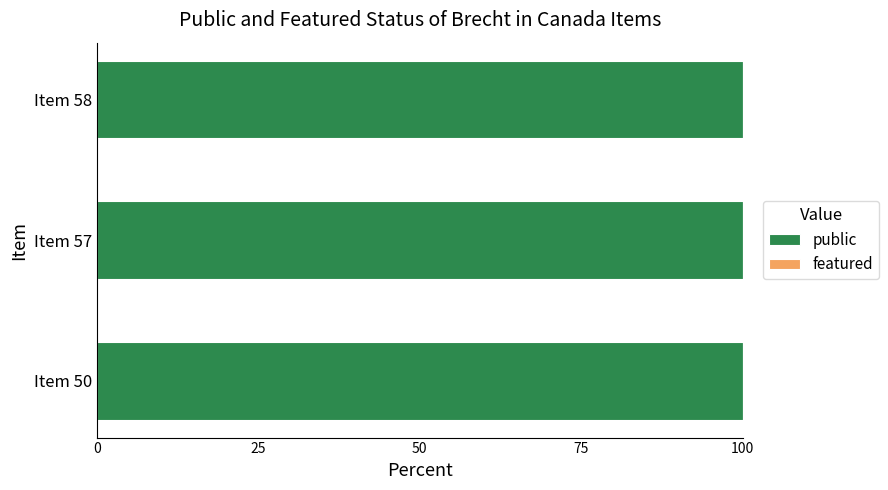

What are all the series names shown in the legend?

public, featured